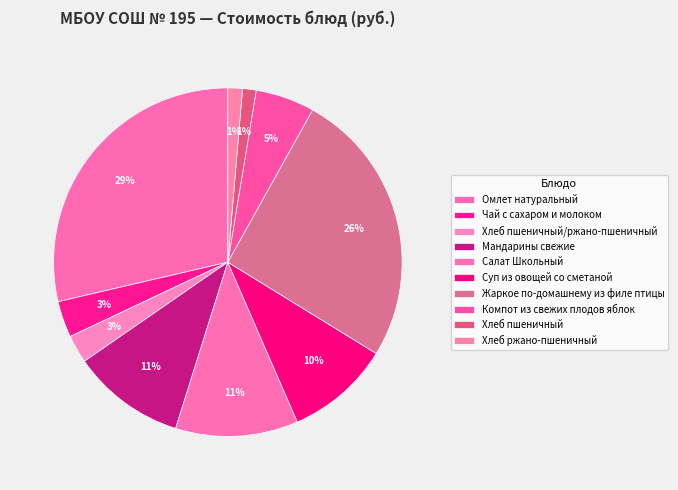

What is the total percentage of Суп из овощей со сметаной and Чай с сахаром и молоком?

13.1%